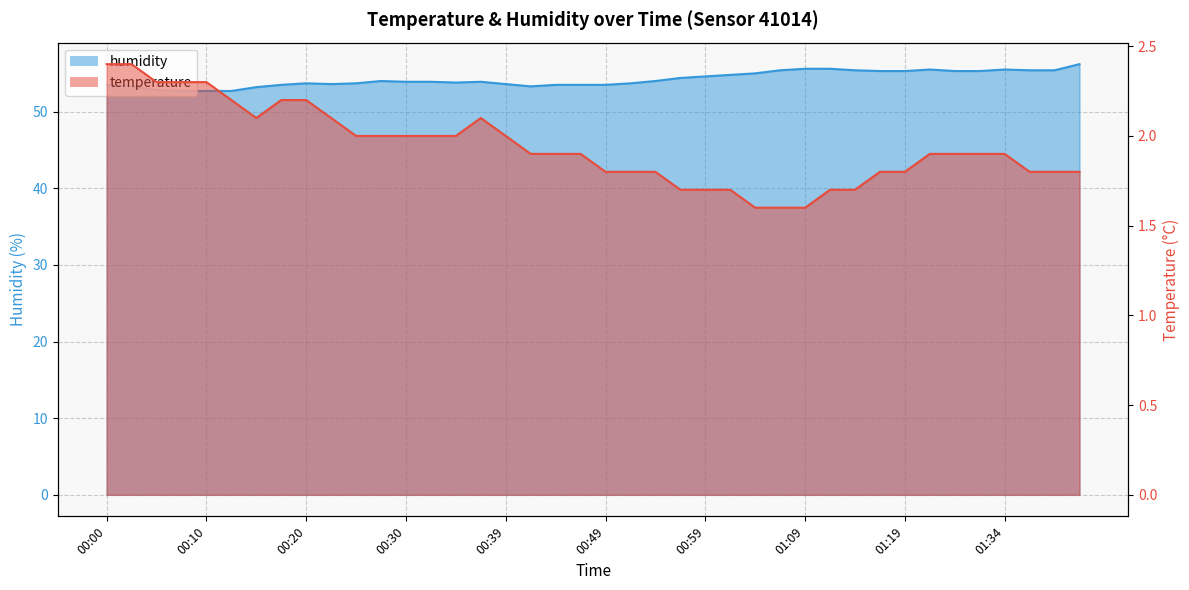

Reading left to right, what are all the values shown in this chart?

temperature: 00:00=2.4	00:03=2.4	00:05=2.3	00:08=2.3	00:10=2.3	00:12=2.2	00:15=2.1	00:17=2.2	00:20=2.2	00:22=2.1	00:25=2.0	00:27=2.0	00:30=2.0	00:32=2.0	00:34=2.0	00:37=2.1	00:39=2.0	00:42=1.9	00:44=1.9	00:47=1.9	00:49=1.8	00:51=1.8	00:54=1.8	00:56=1.7	00:59=1.7	01:01=1.7	01:04=1.6	01:07=1.6	01:09=1.6	01:12=1.7	01:14=1.7	01:17=1.8	01:19=1.8	01:25=1.9	01:28=1.9	01:31=1.9	01:34=1.9	01:36=1.8	01:39=1.8	01:41=1.8
humidity: 00:00=53.5	00:03=53.3	00:05=52.8	00:08=52.7	00:10=52.7	00:12=52.7	00:15=53.2	00:17=53.5	00:20=53.7	00:22=53.6	00:25=53.7	00:27=54.0	00:30=53.9	00:32=53.9	00:34=53.8	00:37=53.9	00:39=53.6	00:42=53.3	00:44=53.5	00:47=53.5	00:49=53.5	00:51=53.7	00:54=54.0	00:56=54.4	00:59=54.6	01:01=54.8	01:04=55.0	01:07=55.4	01:09=55.6	01:12=55.6	01:14=55.4	01:17=55.3	01:19=55.3	01:25=55.5	01:28=55.3	01:31=55.3	01:34=55.5	01:36=55.4	01:39=55.4	01:41=56.2